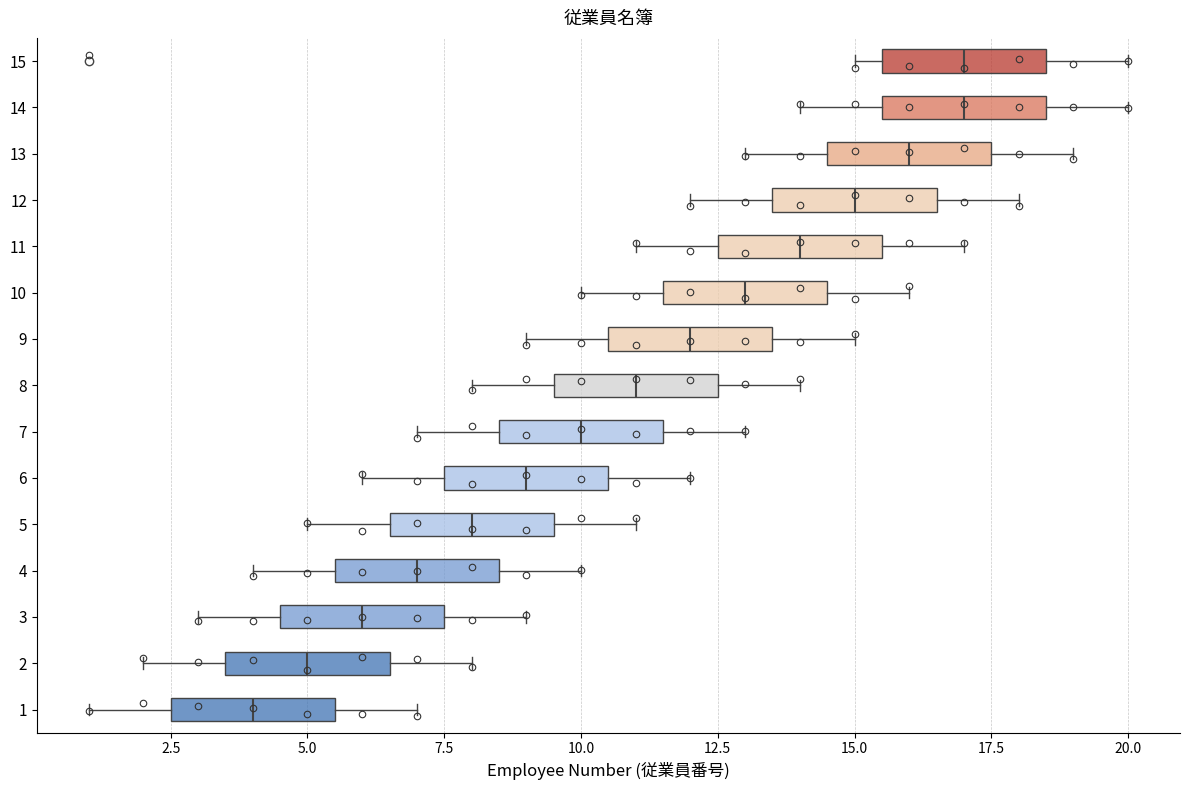

Reading bottom to top, transcribe this box plot: for each box, give where its median line is, the range the box spans, and where its two whiskers end, as read against the x-axis. The values are not printed on the chart, so give them approximately, as read against the axis.

1: median 4.0, box 2.5 to 5.5, whiskers 1.0 to 7.0
2: median 5.0, box 3.5 to 6.5, whiskers 2.0 to 8.0
3: median 6.0, box 4.5 to 7.5, whiskers 3.0 to 9.0
4: median 7.0, box 5.5 to 8.5, whiskers 4.0 to 10.0
5: median 8.0, box 6.5 to 9.5, whiskers 5.0 to 11.0
6: median 9.0, box 7.5 to 10.5, whiskers 6.0 to 12.0
7: median 10.0, box 8.5 to 11.5, whiskers 7.0 to 13.0
8: median 11.0, box 9.5 to 12.5, whiskers 8.0 to 14.0
9: median 12.0, box 10.5 to 13.5, whiskers 9.0 to 15.0
10: median 13.0, box 11.5 to 14.5, whiskers 10.0 to 16.0
11: median 14.0, box 12.5 to 15.5, whiskers 11.0 to 17.0
12: median 15.0, box 13.5 to 16.5, whiskers 12.0 to 18.0
13: median 16.0, box 14.5 to 17.5, whiskers 13.0 to 19.0
14: median 17.0, box 15.5 to 18.5, whiskers 14.0 to 20.0
15: median 17.0, box 15.5 to 18.5, whiskers 15.0 to 20.0